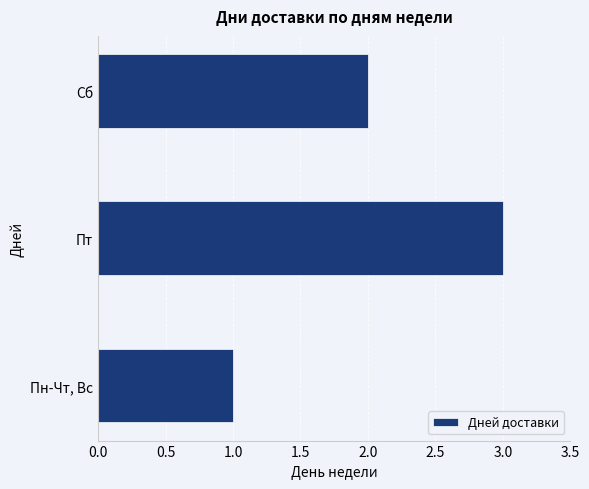

True or false: the data shows 2 at Сб.

True